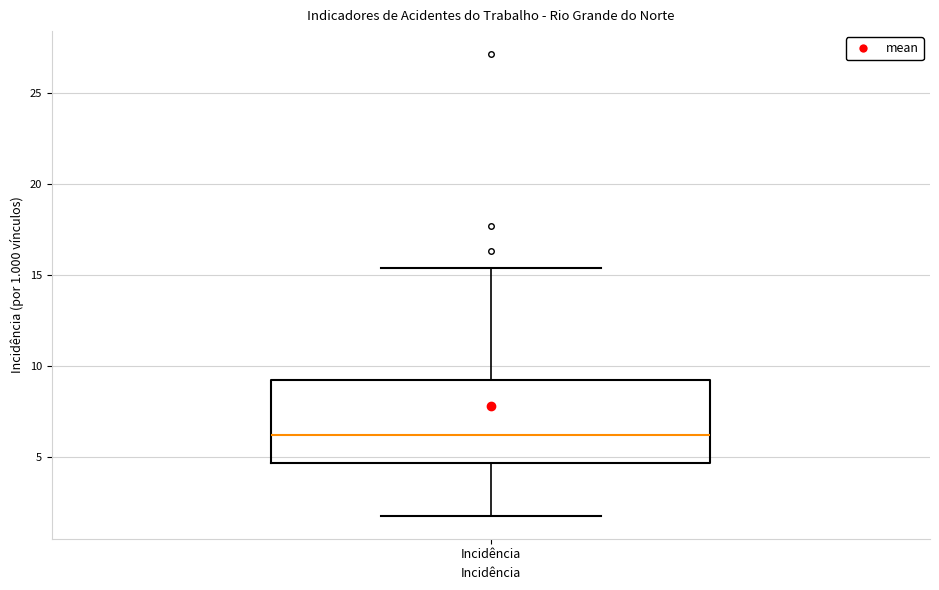

Where is the upper edge of the box for Incidência on the y-axis? The values are not printed on the chart, so give them approximately, as read against the axis.

9.0